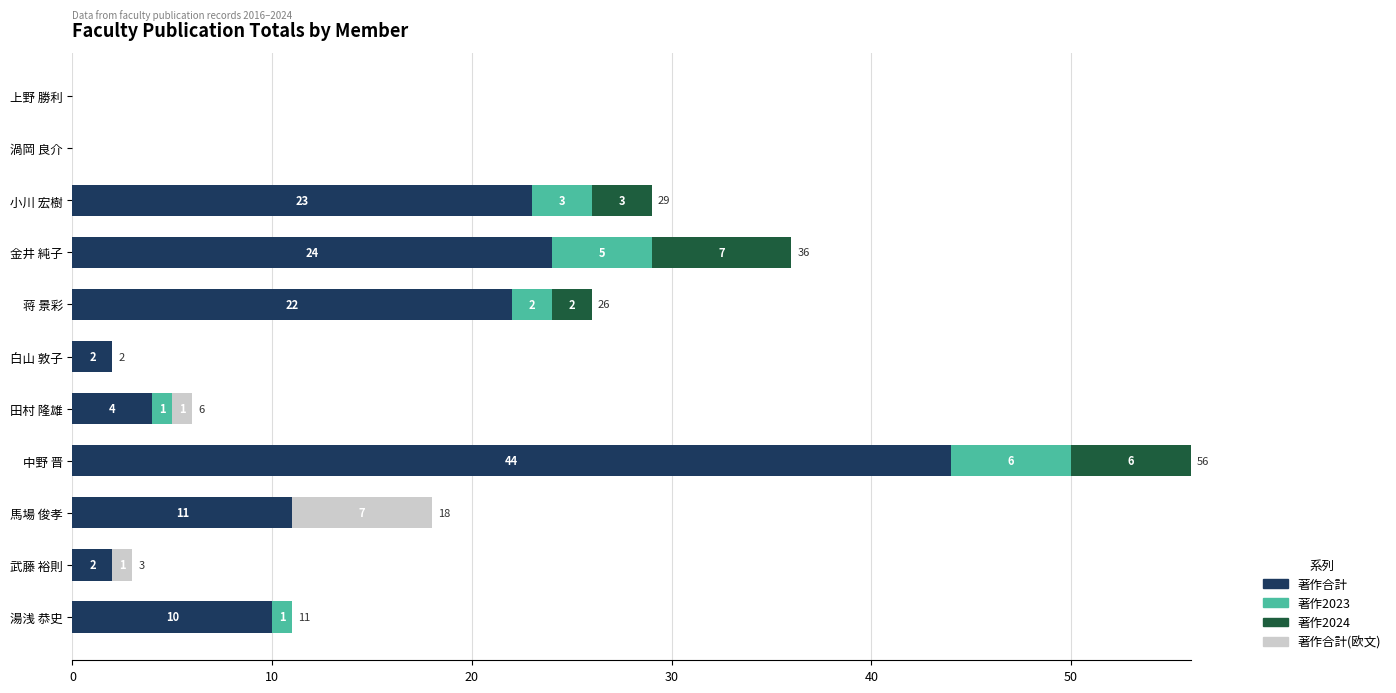

At which category is the sum across all series the highest?

中野 晋